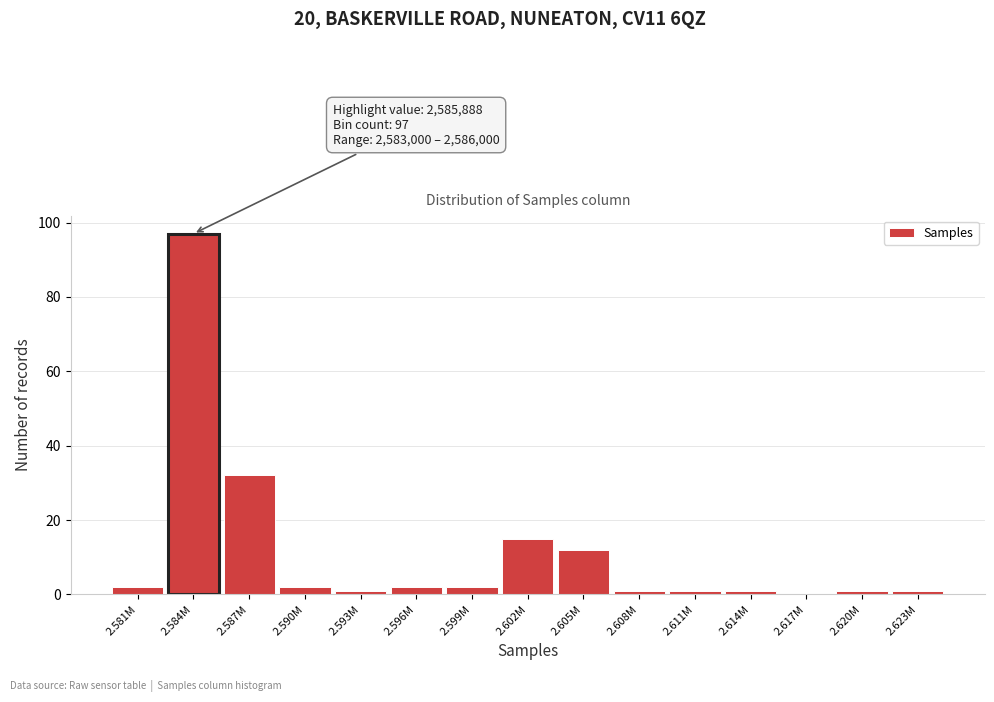

Reading left to right, extract all data points from this chart.

2.581M=2	2.584M=97	2.587M=32	2.590M=2	2.593M=1	2.596M=2	2.599M=2	2.602M=15	2.605M=12	2.608M=1	2.611M=1	2.614M=1	2.617M=0	2.620M=1	2.623M=1